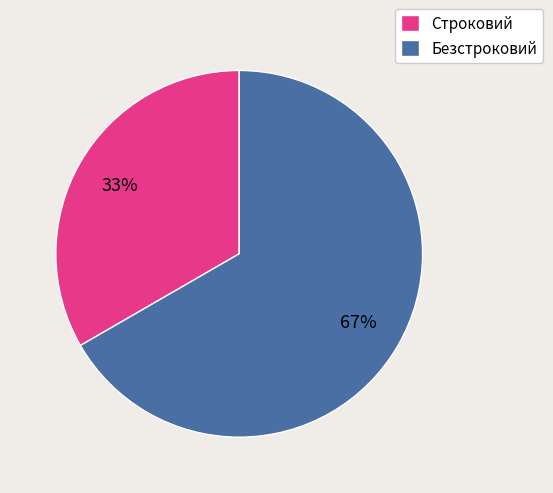

Rank the categories by value from lowest to highest.

Строковий, Безстроковий